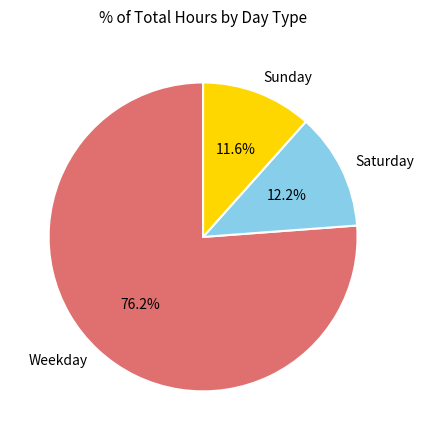

Combined, do Saturday and Weekday account for over 50%?

Yes